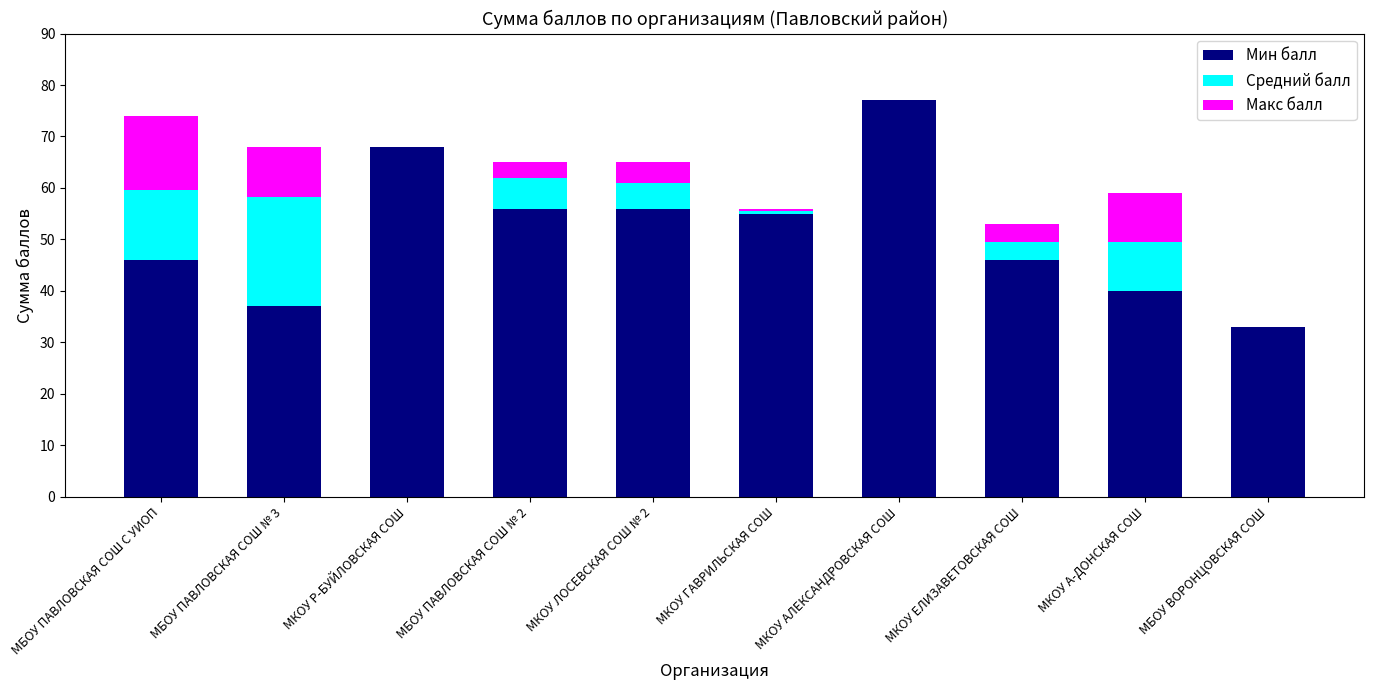

What is the highest value of the Мин балл series?

77.0